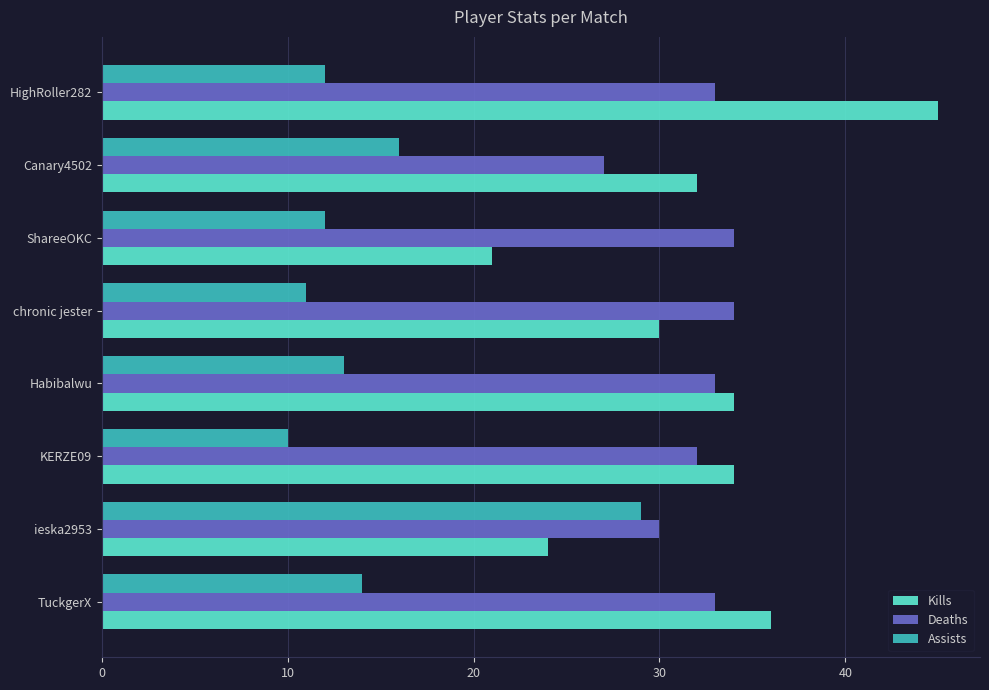

List the series in order of their peak value, highest first.

Kills, Deaths, Assists